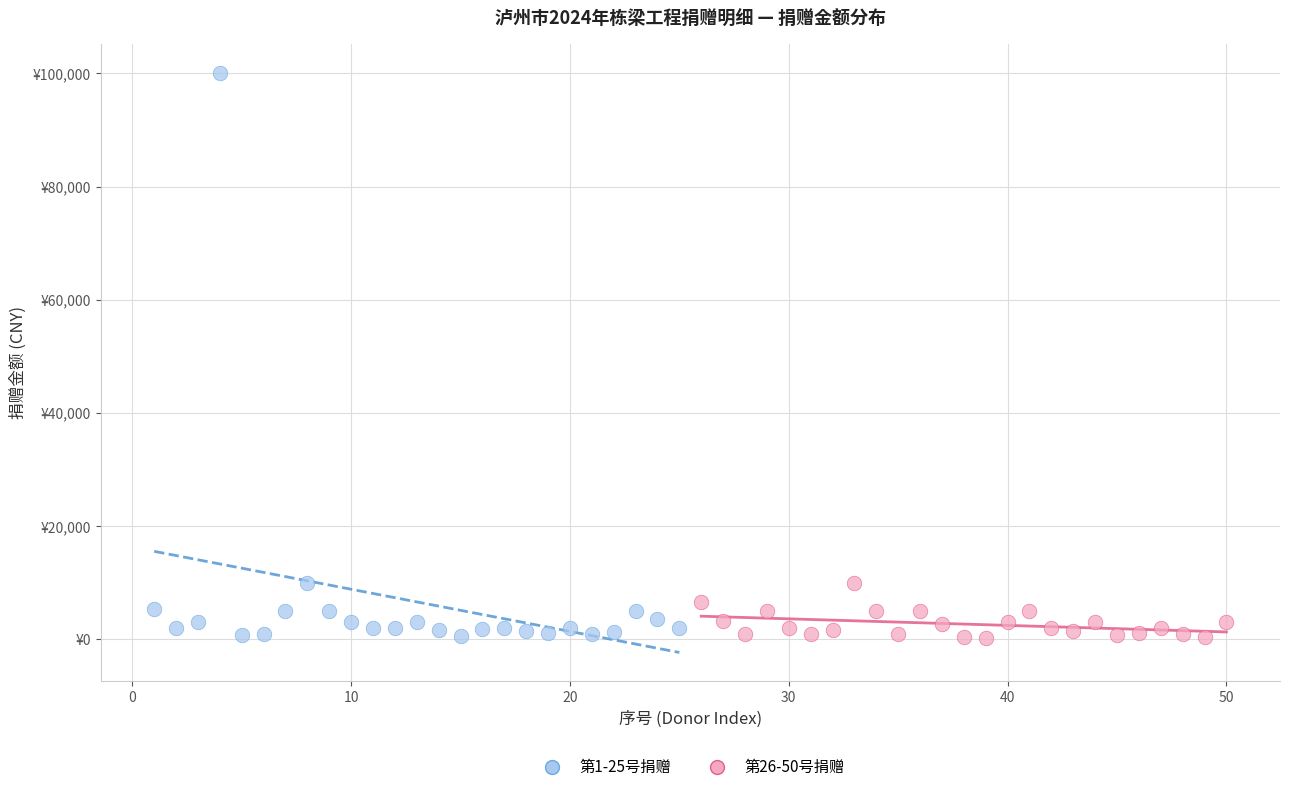

What are all the series names shown in the legend?

第1-25号捐赠, 第26-50号捐赠